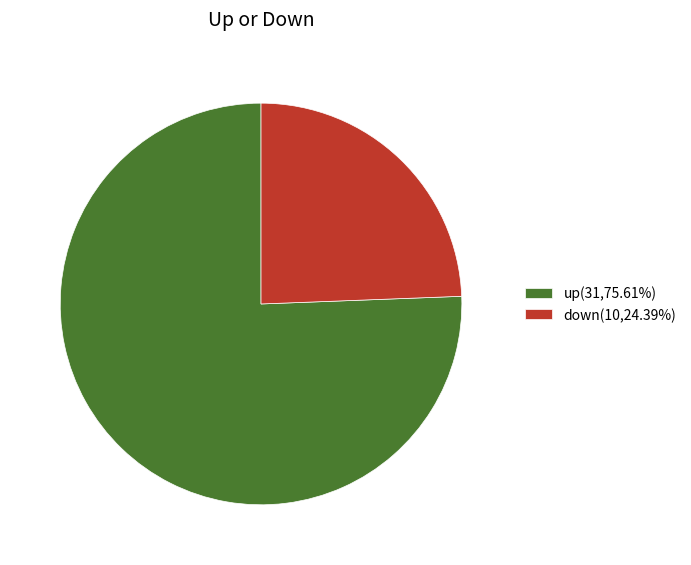

Do down(10,24.39%) and up(31,75.61%) together represent more than half of the pie?

Yes